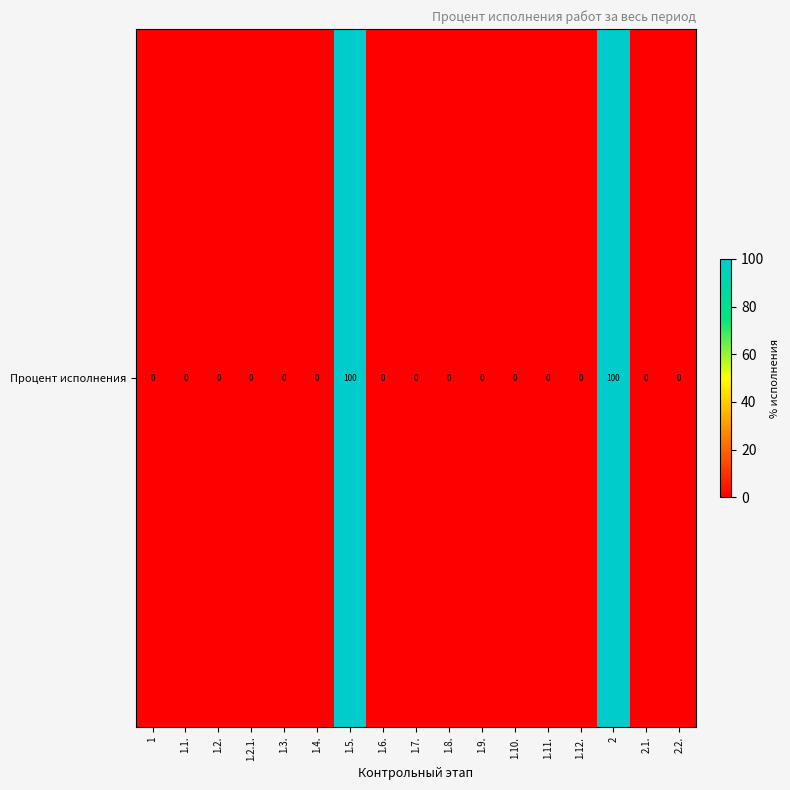

What is the maximum value shown in the chart?

100